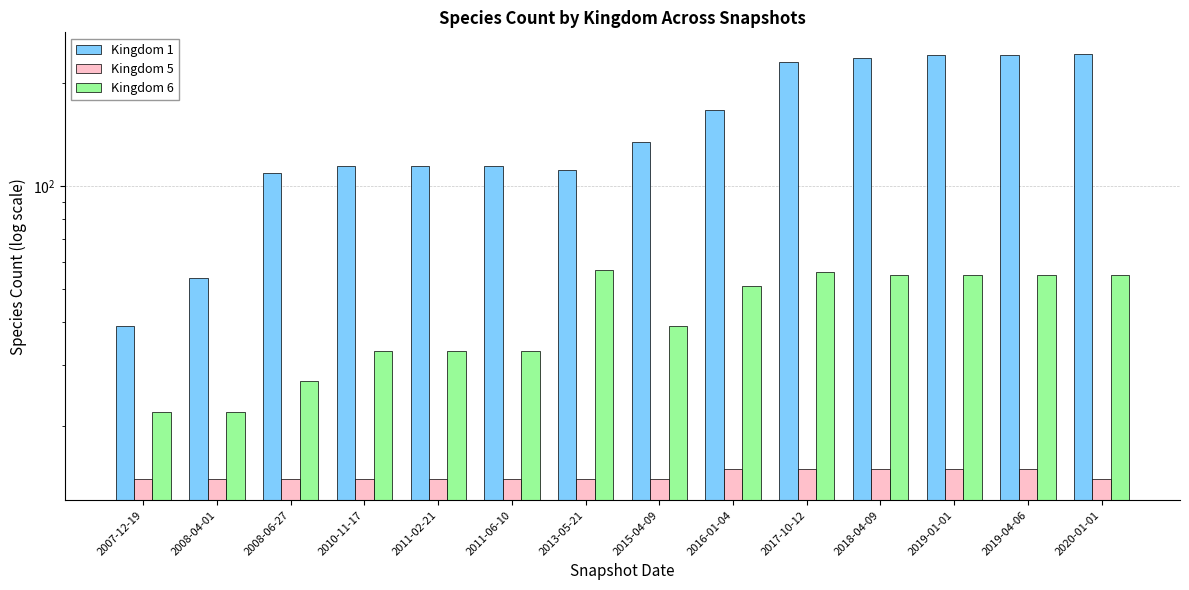

At which category is the sum across all series the highest?

2020-01-01